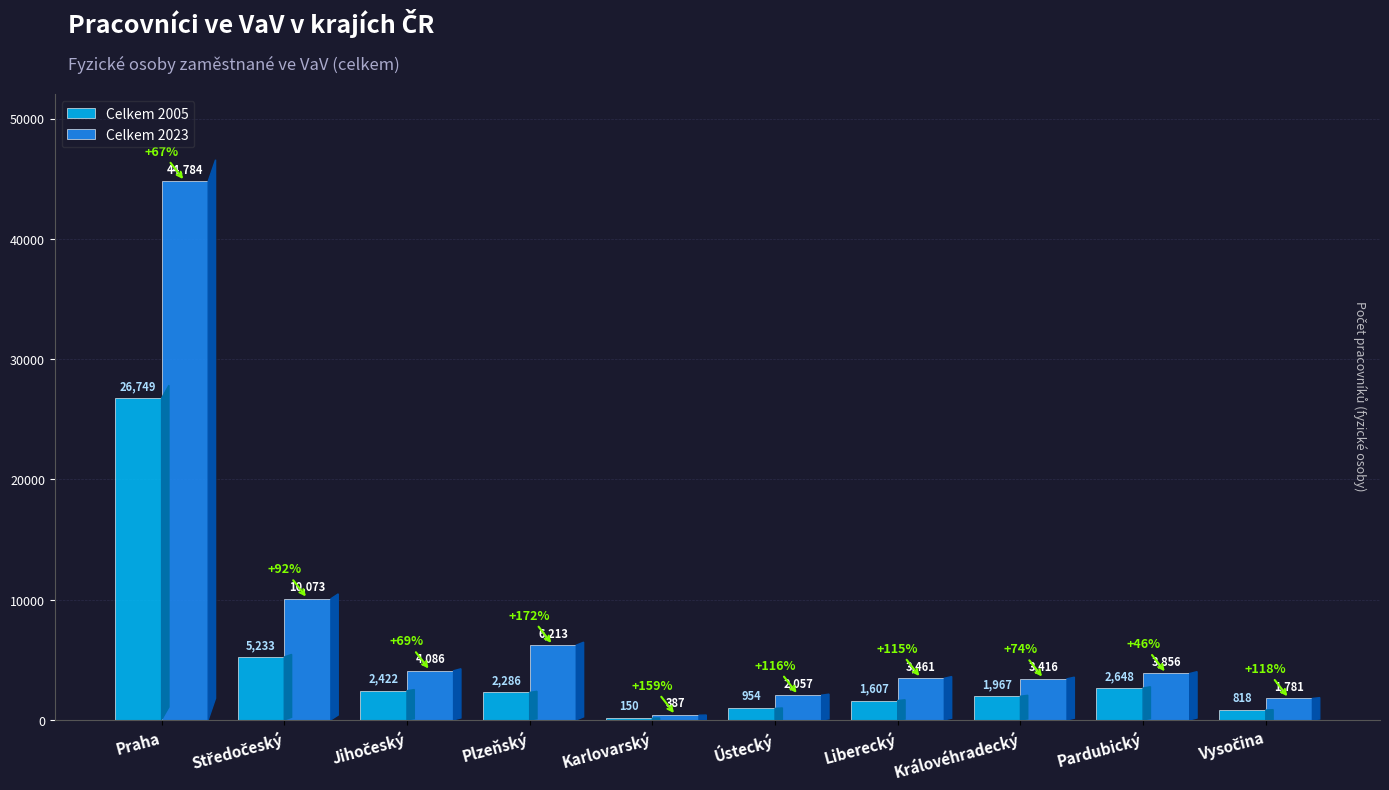

What value does the Celkem 2023 series have at Pardubický?

3856.0